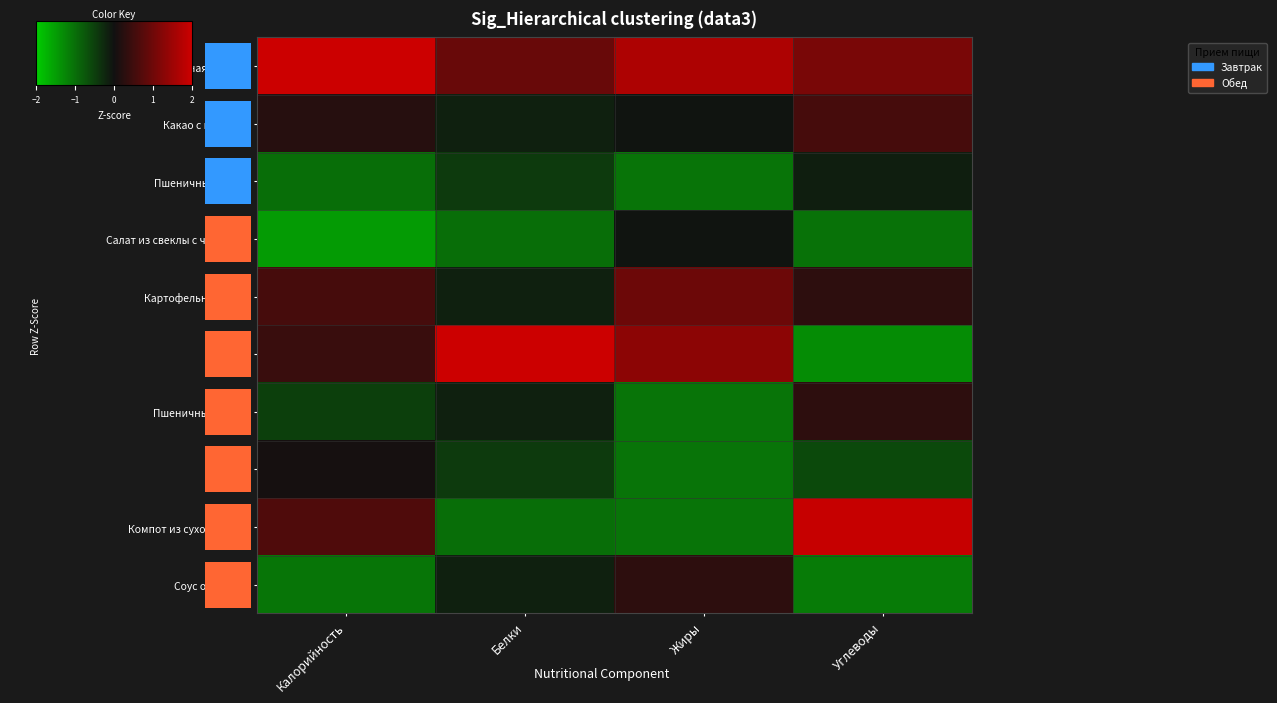

Which series has the largest range (max minus min)?

Тефтели